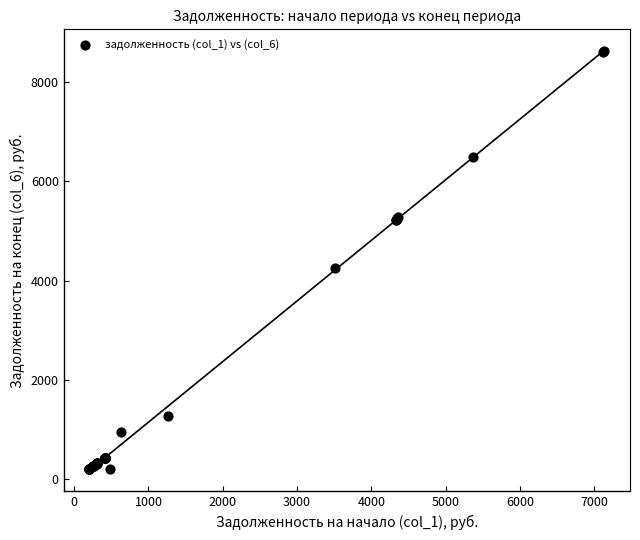

What Y value in the scatter plot is closest to 4412?

4246.0